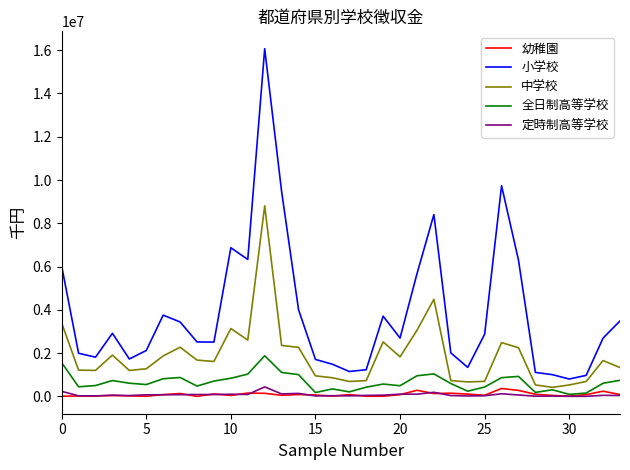

True or false: 中学校 and 定時制高等学校 intersect in this chart.

False